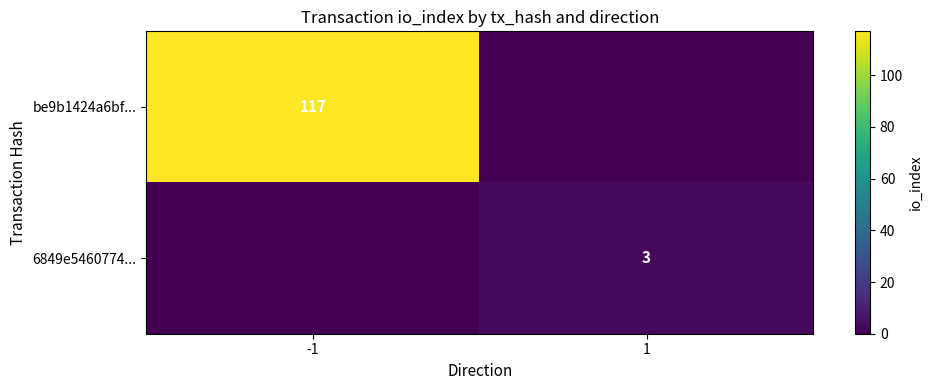

The 6849e5460774... series shows 3 at 1. True or false?

True